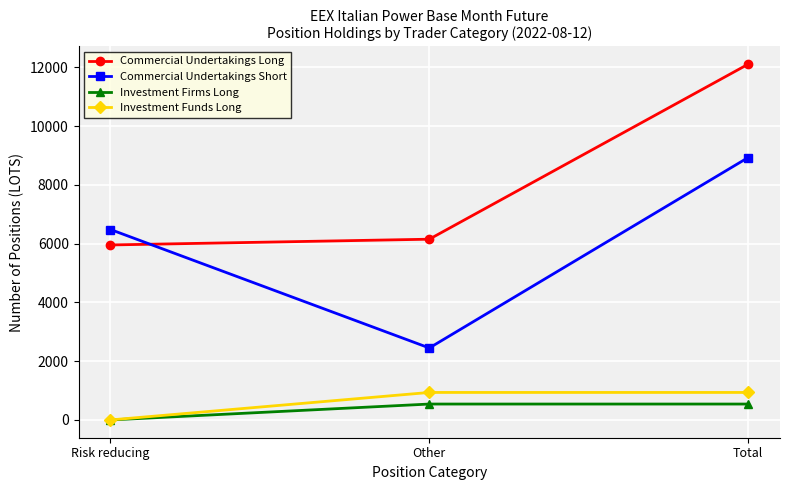

What is the maximum value shown in the chart?

12110